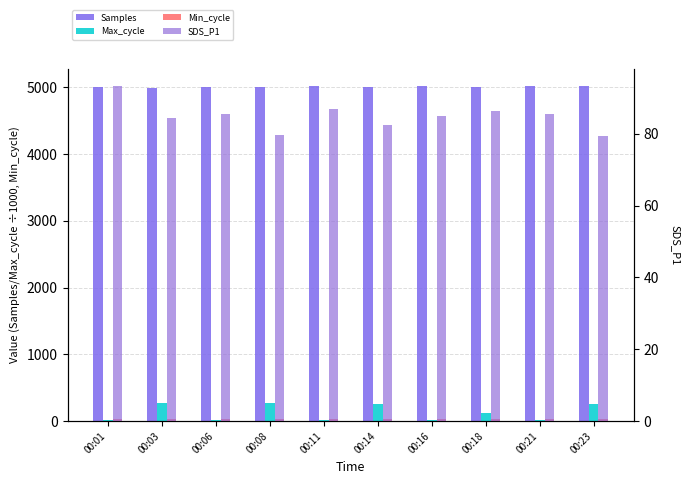

What is the smallest value displayed?

20.0